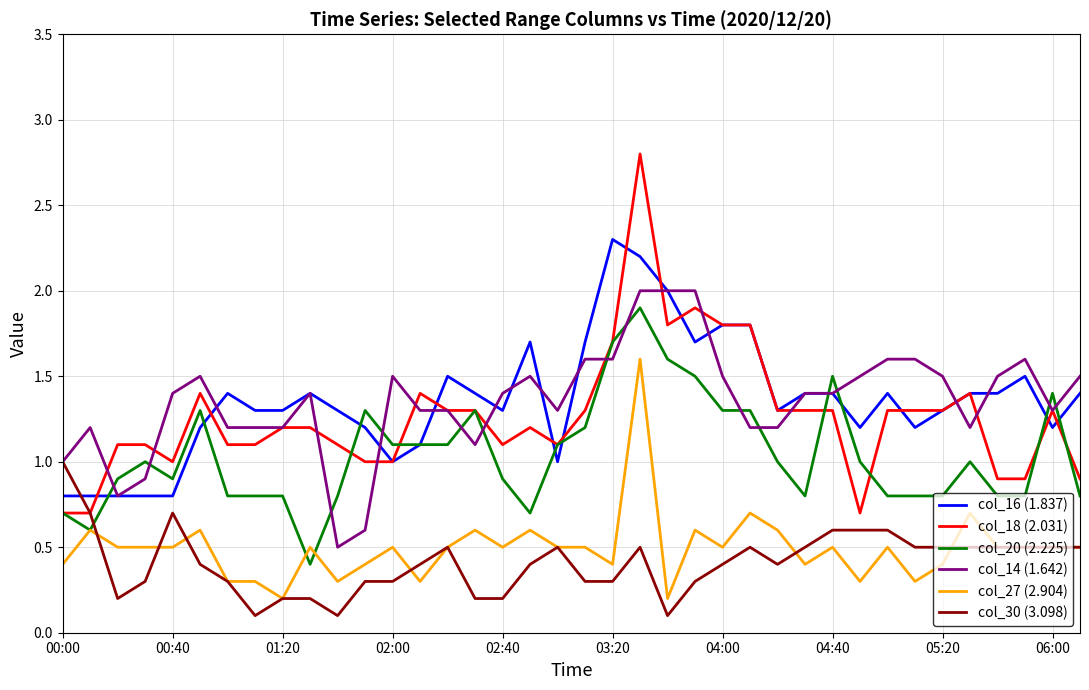

True or false: col_27 (2.904) and col_16 (1.837) cross at least once.

False